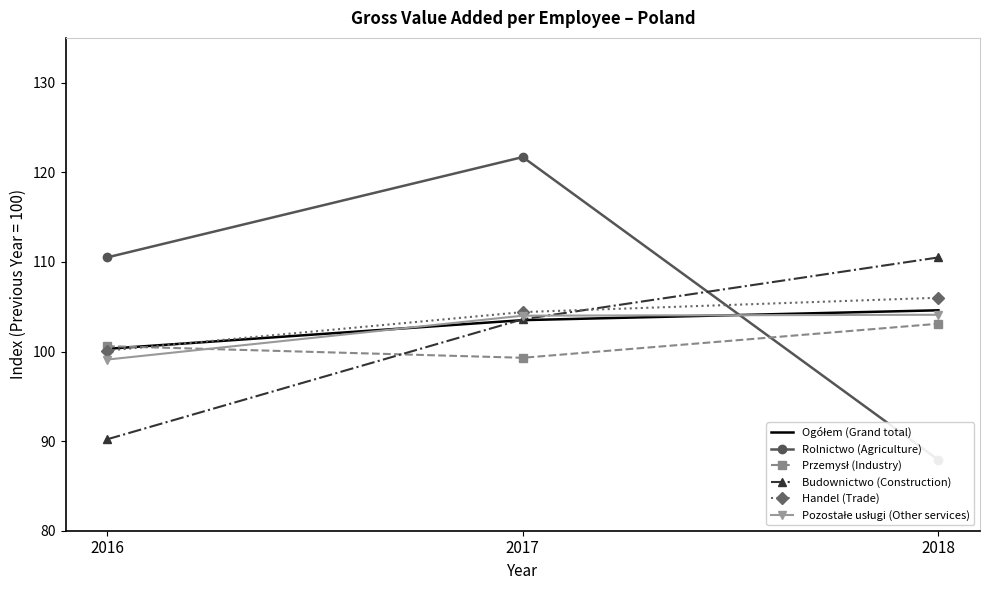

Is it true that Budownictwo (Construction) equals 90.2 at 2016?

True